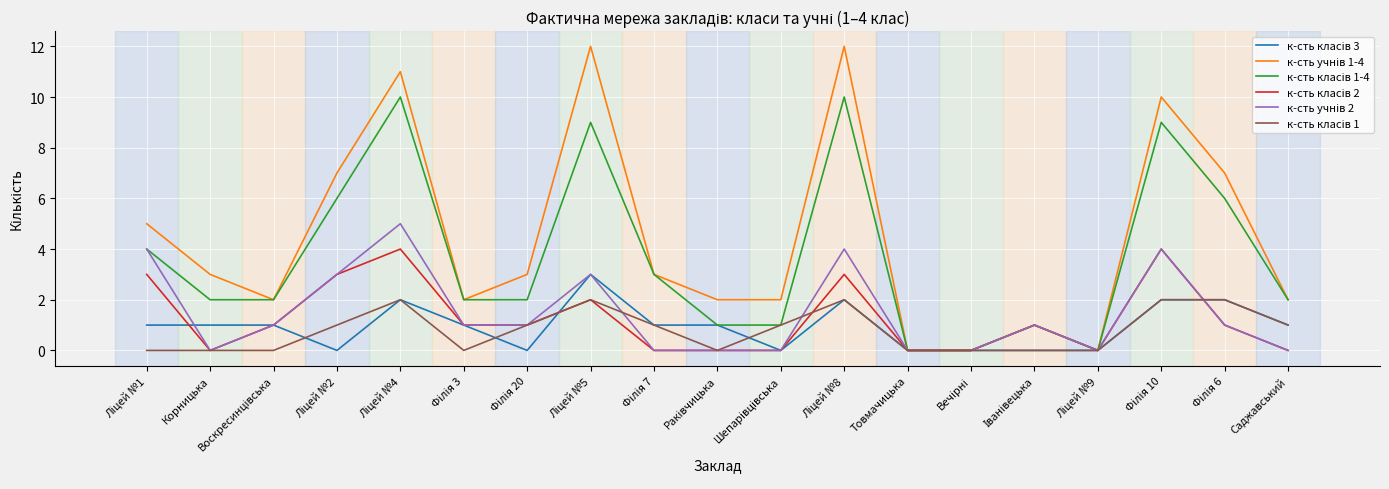

What is the greatest value displayed?

12